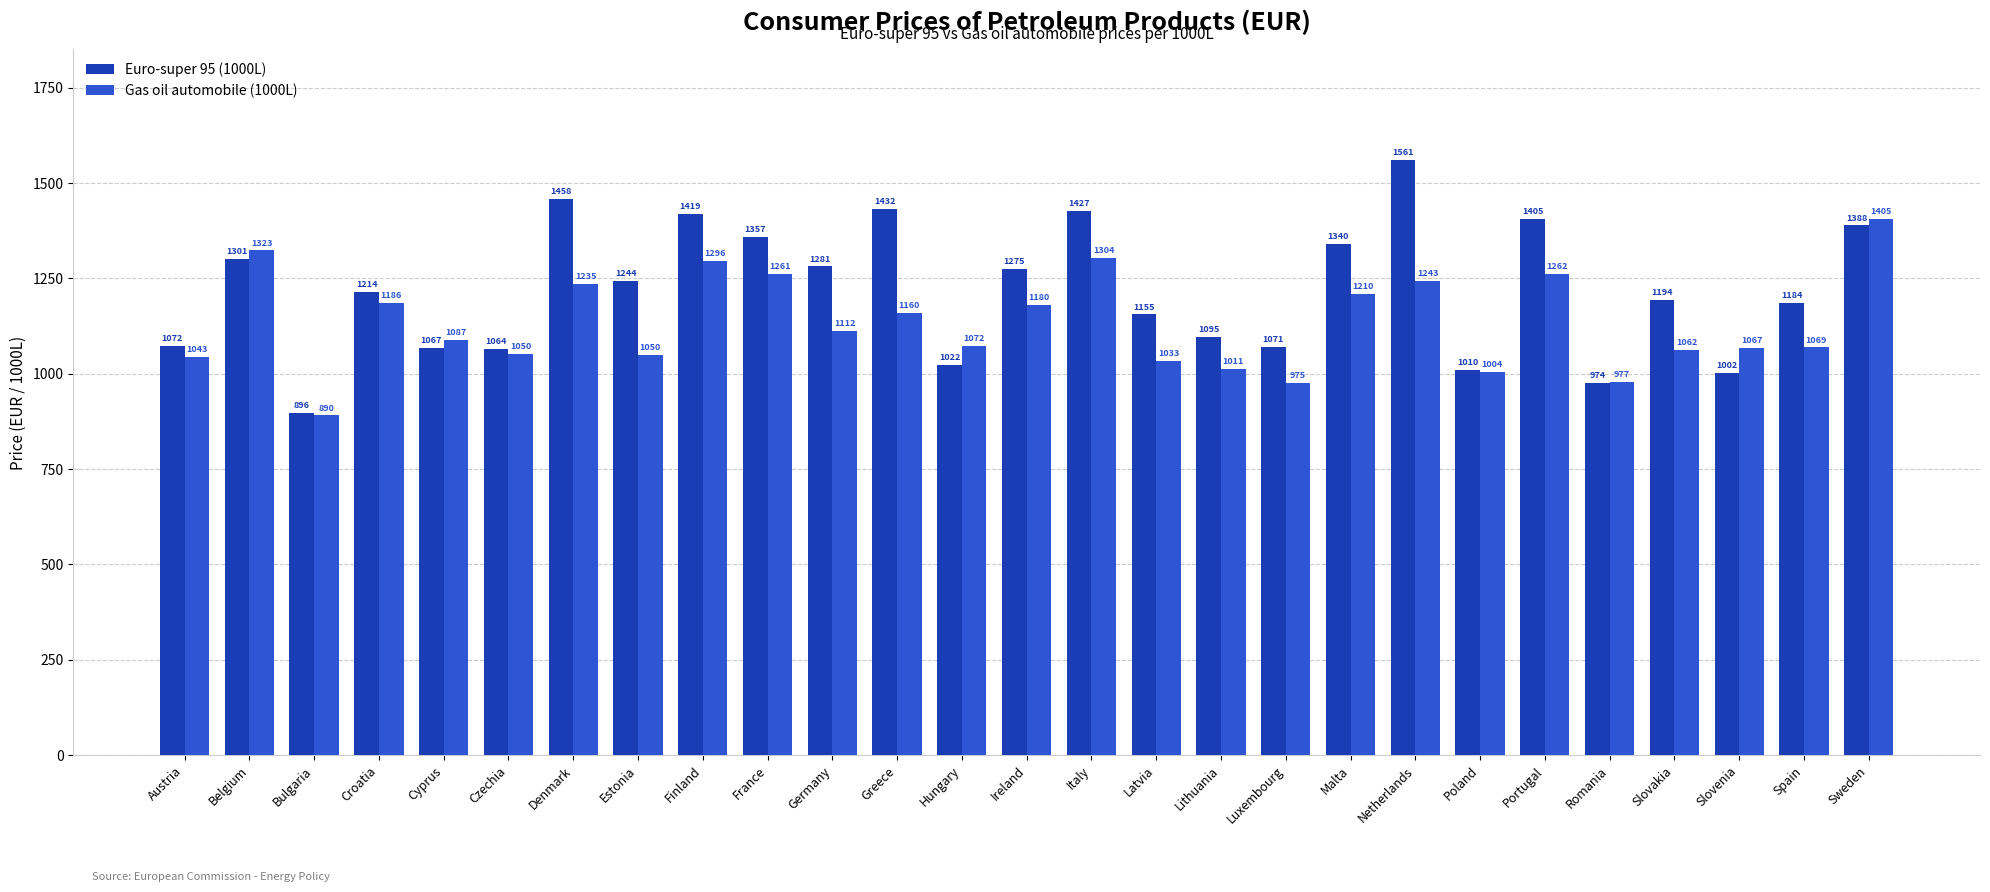

What is the greatest value displayed?

1561.0